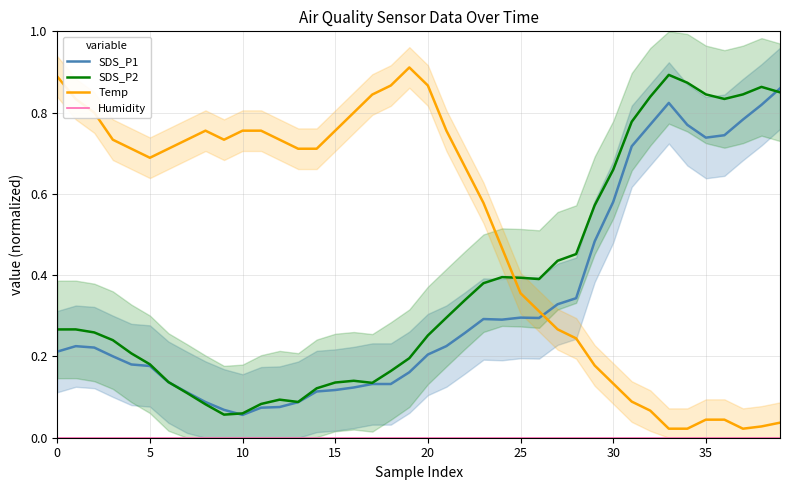

What is the average value of the Temp series?

0.5